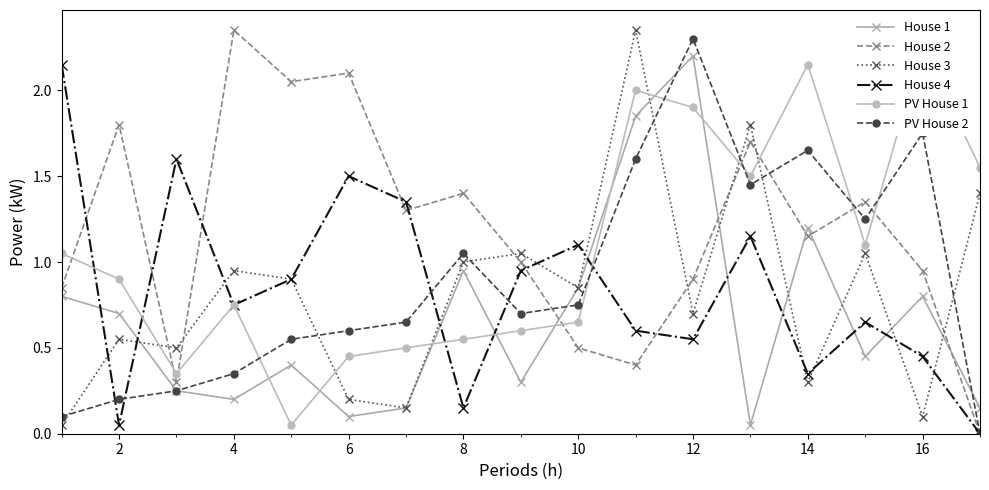

How many interior local peaks does the House 2 series have?

6